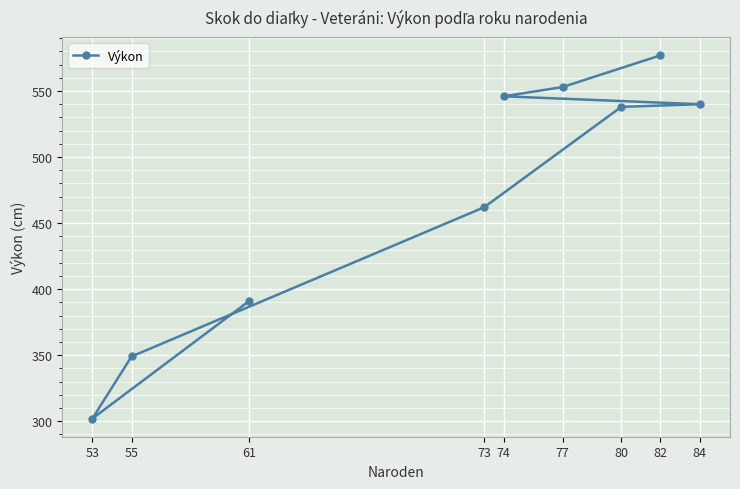

Reading left to right, list all the values displayed in this chart.

53=302	55=349	61=391	73=462	74=546	77=553	80=538	82=577	84=540